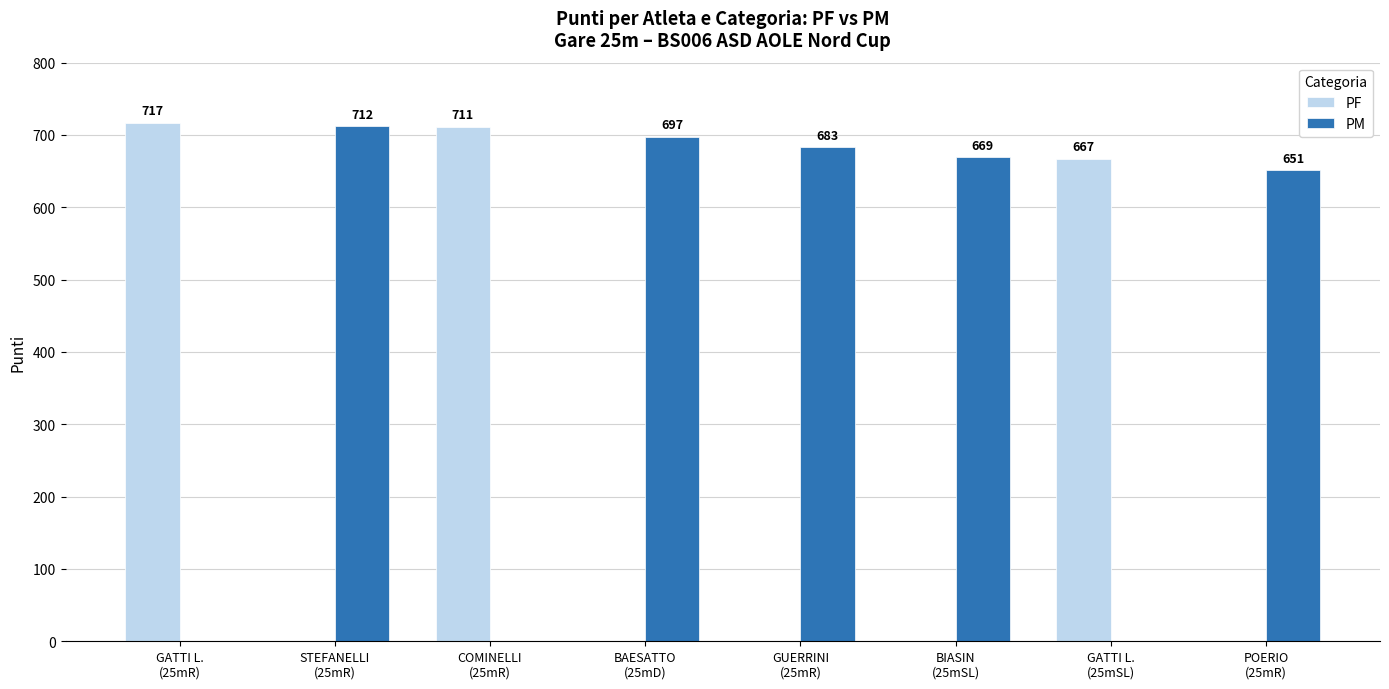

Which series has the largest total across all categories?

PM